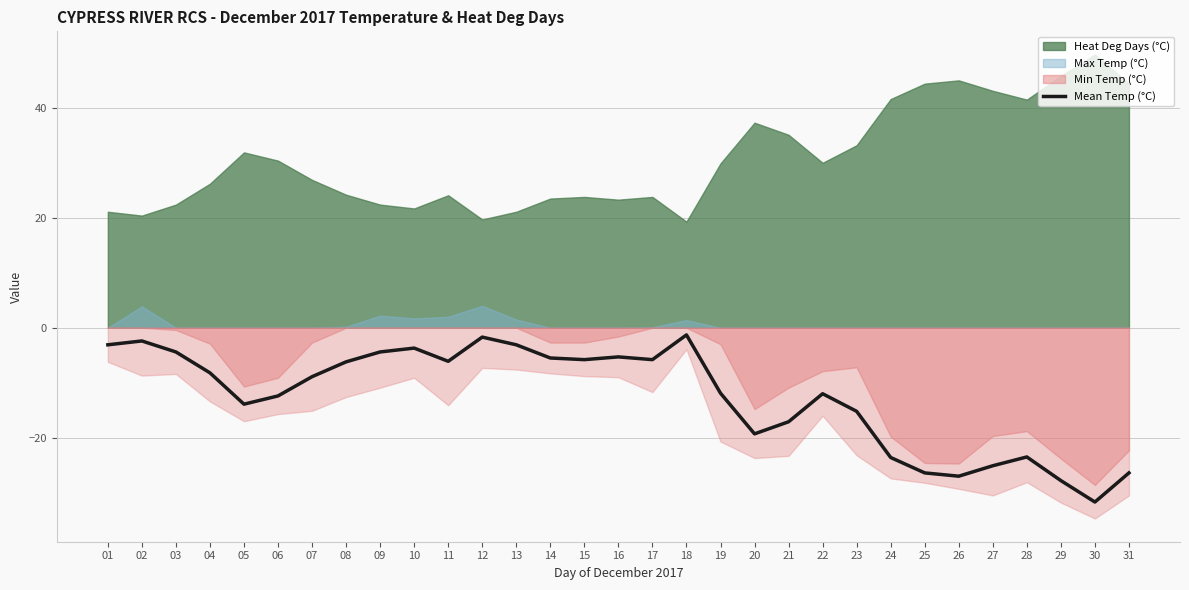

At which label is the value closest to -16?

23